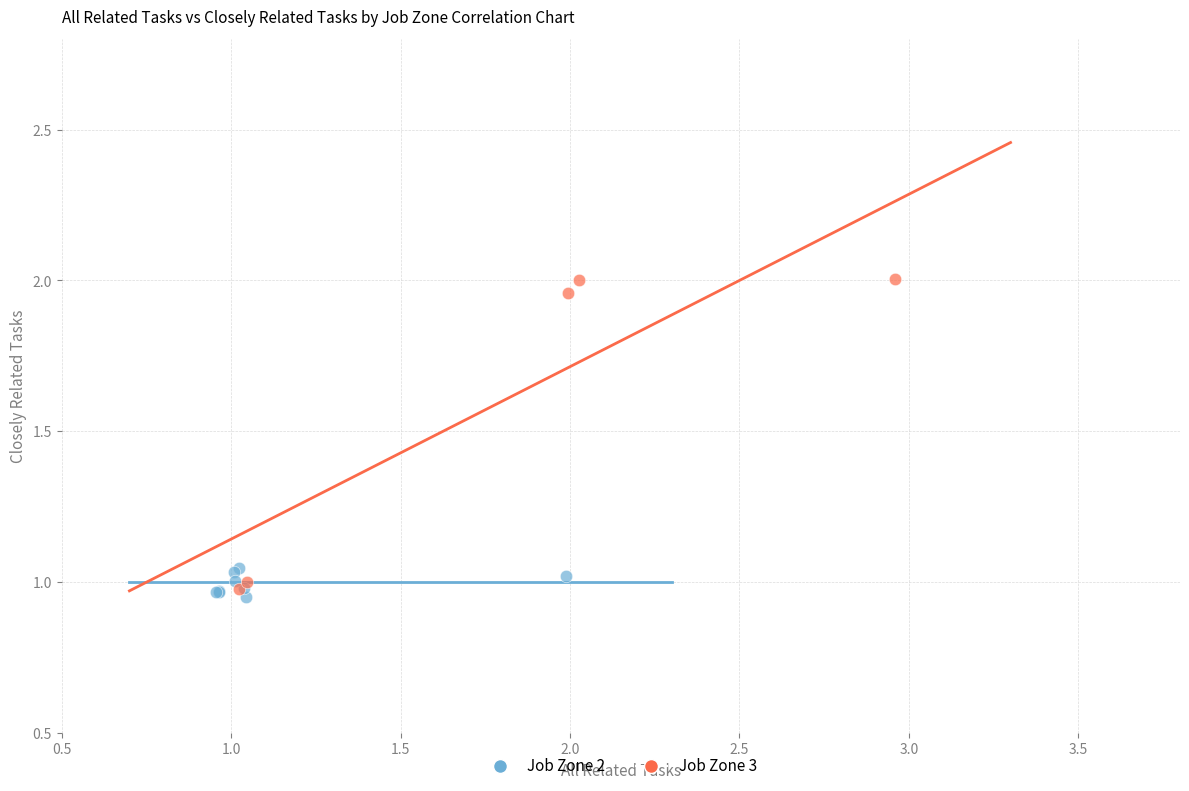

Which series has the widest spread of Y values?

Job Zone 3